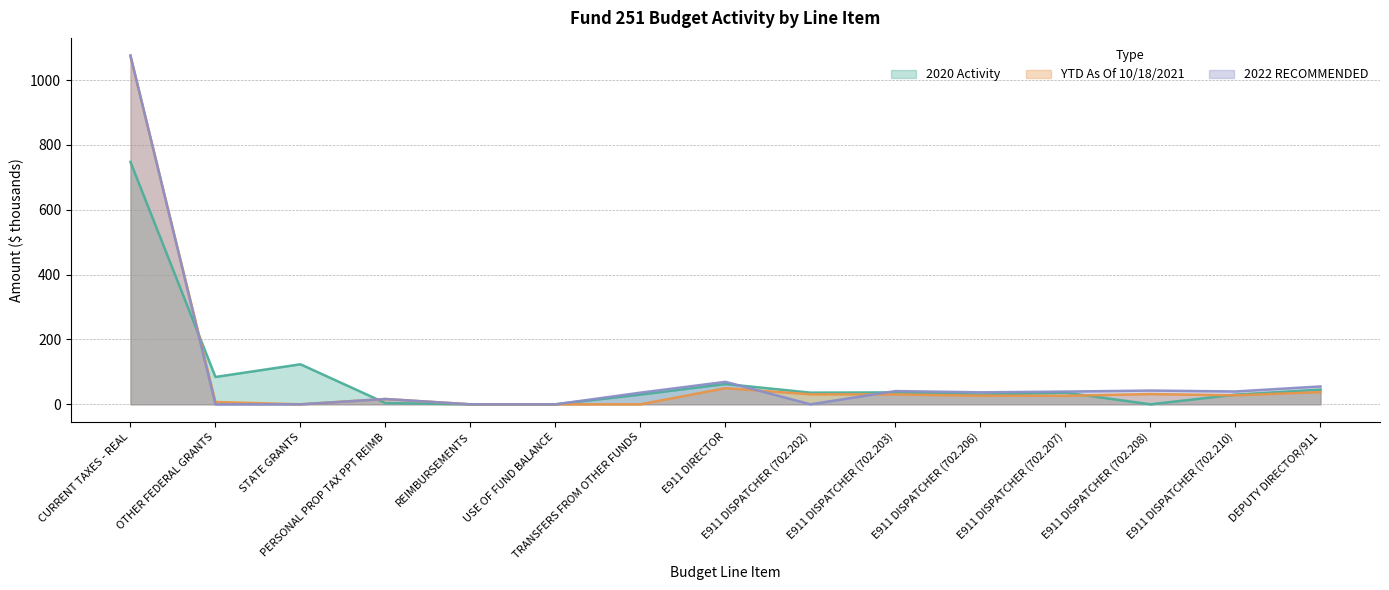

True or false: 2022 RECOMMENDED has a value of -395.6 at STATE GRANTS.

False